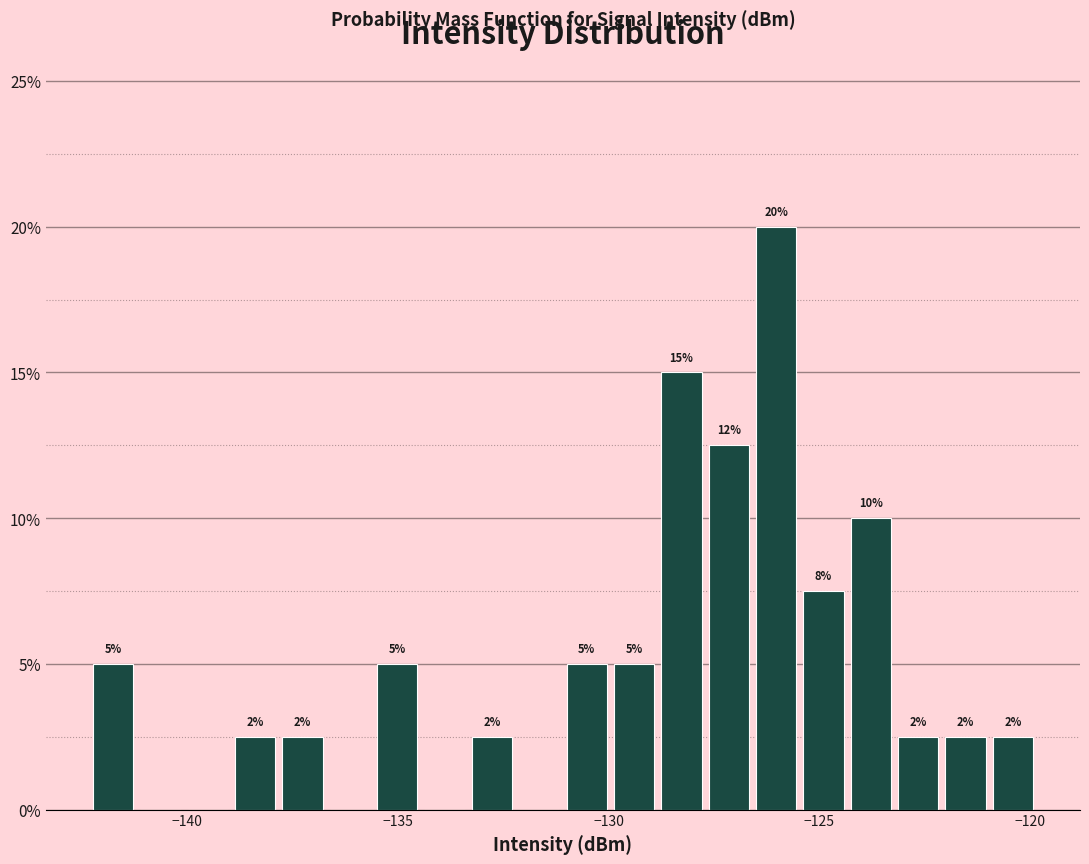

Read against the x-axis, roughly where is the centre of the tallest bar?

-126.0